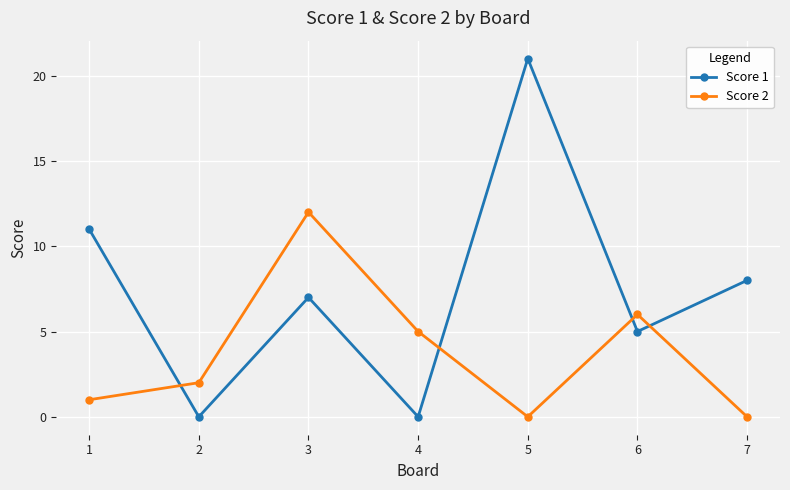

Between 1 and 5, which series saw the biggest shift?

Score 1